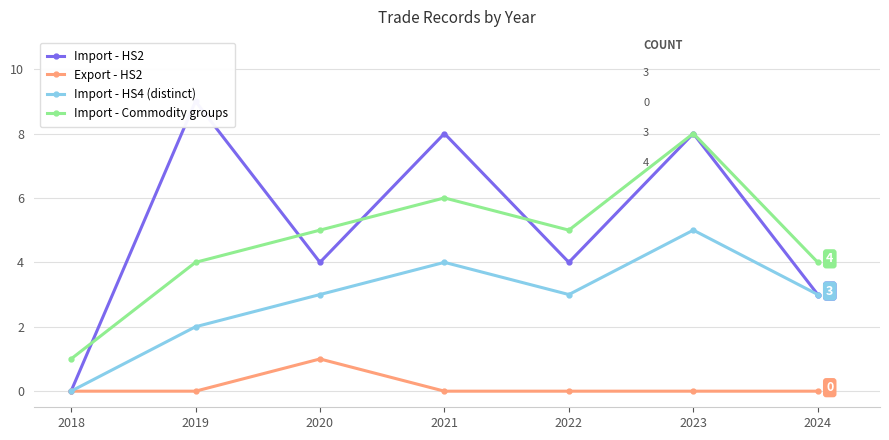

How many data points in Import - HS2 are above 4?

3